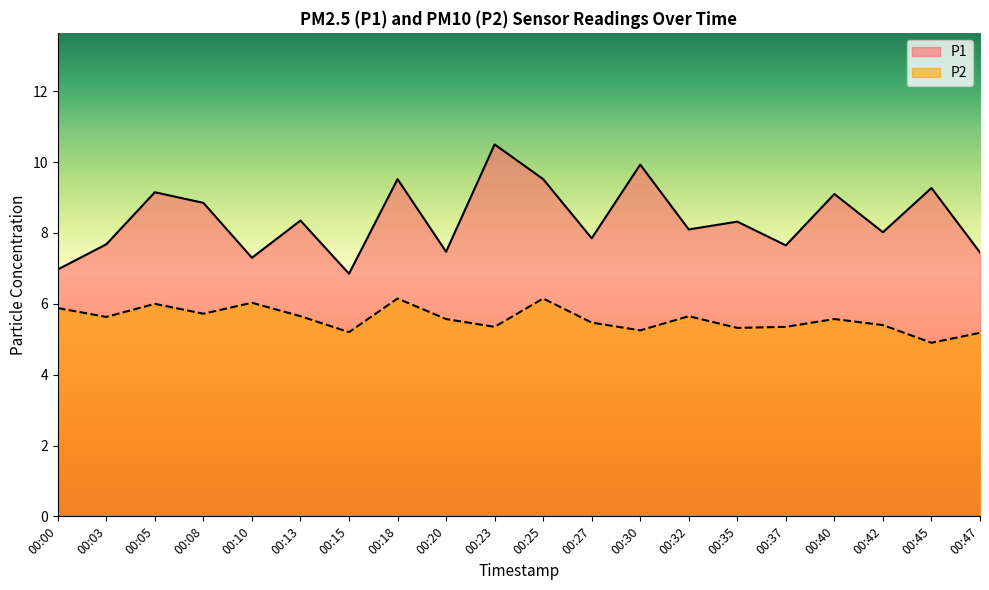

Which series has the largest range (max minus min)?

P1